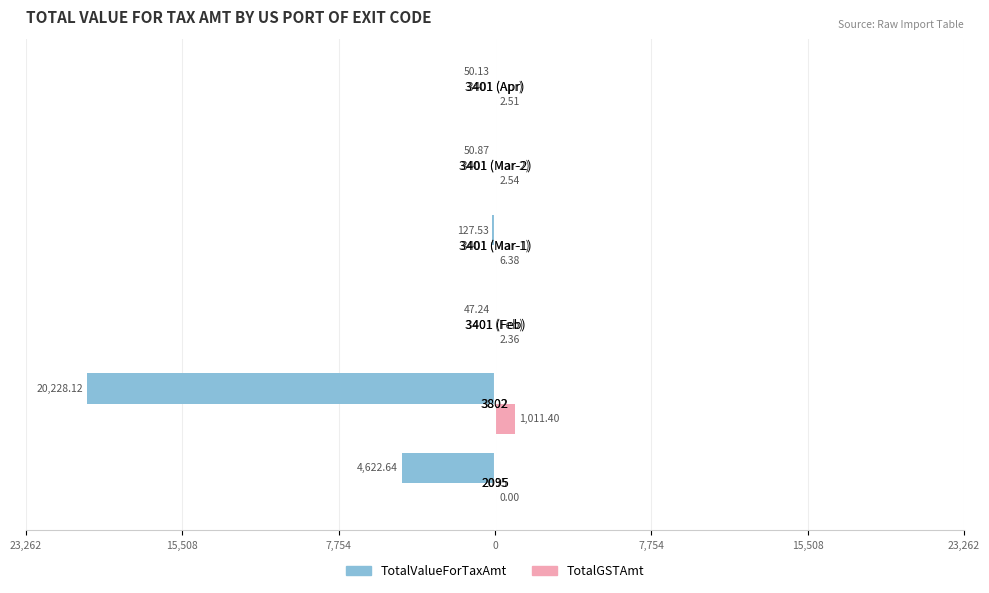

What is the average value of the TotalValueForTaxAmt series?

-4187.8